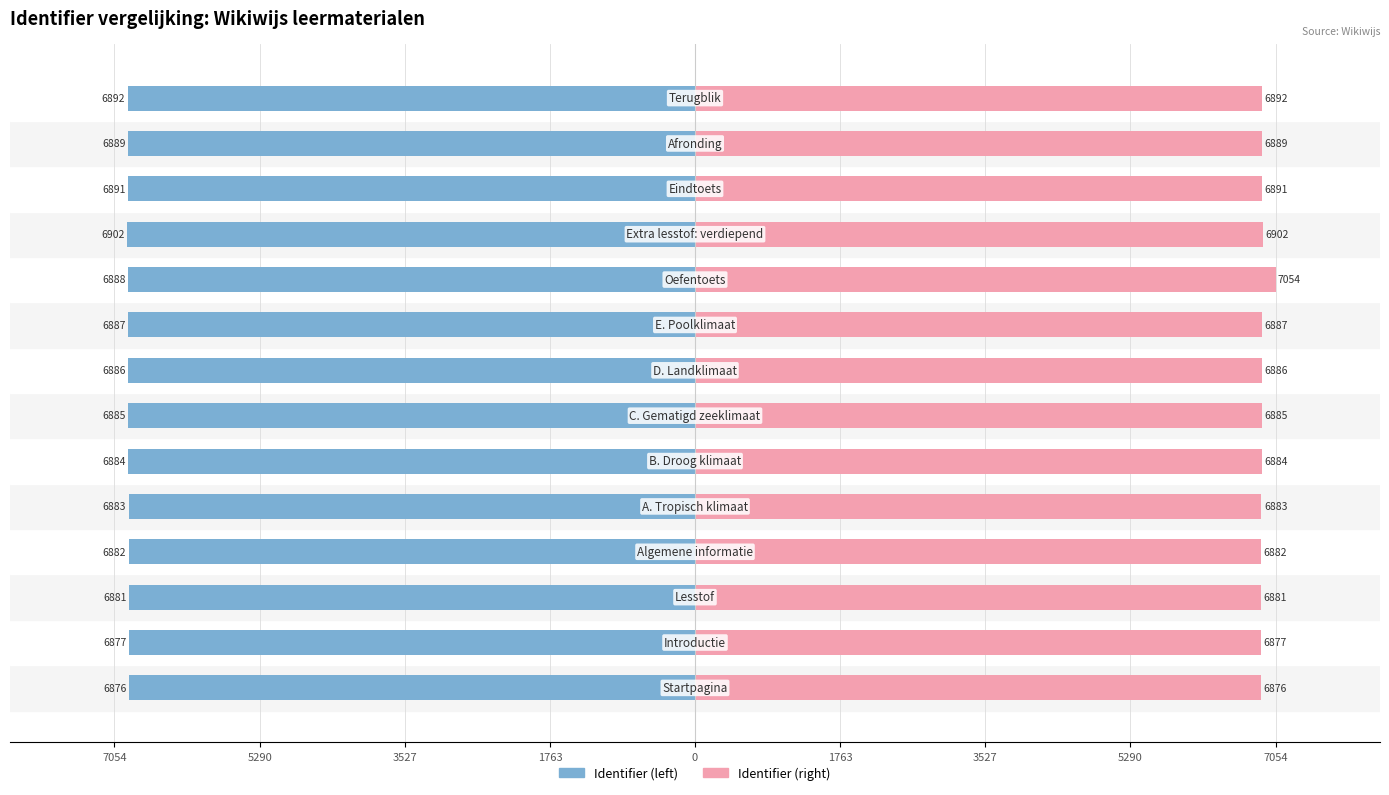

Which series has the widest spread of values?

Identifier (right)